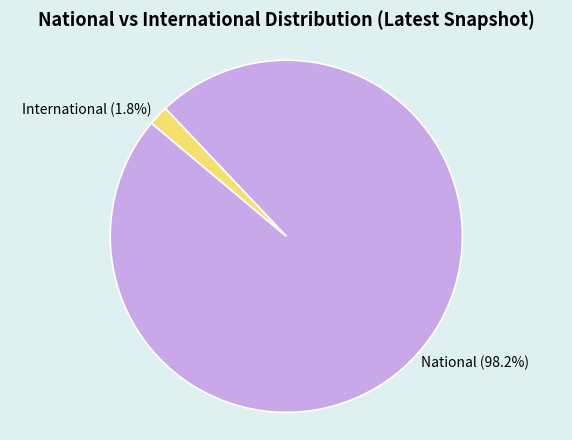

How much of the chart is everything except National?

1.8%